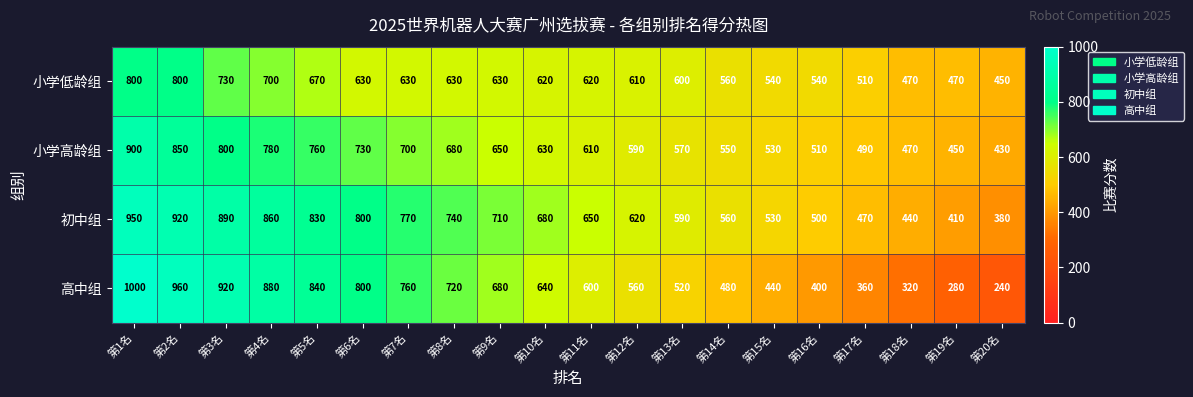

Which label corresponds to the largest value in the chart?

第1名